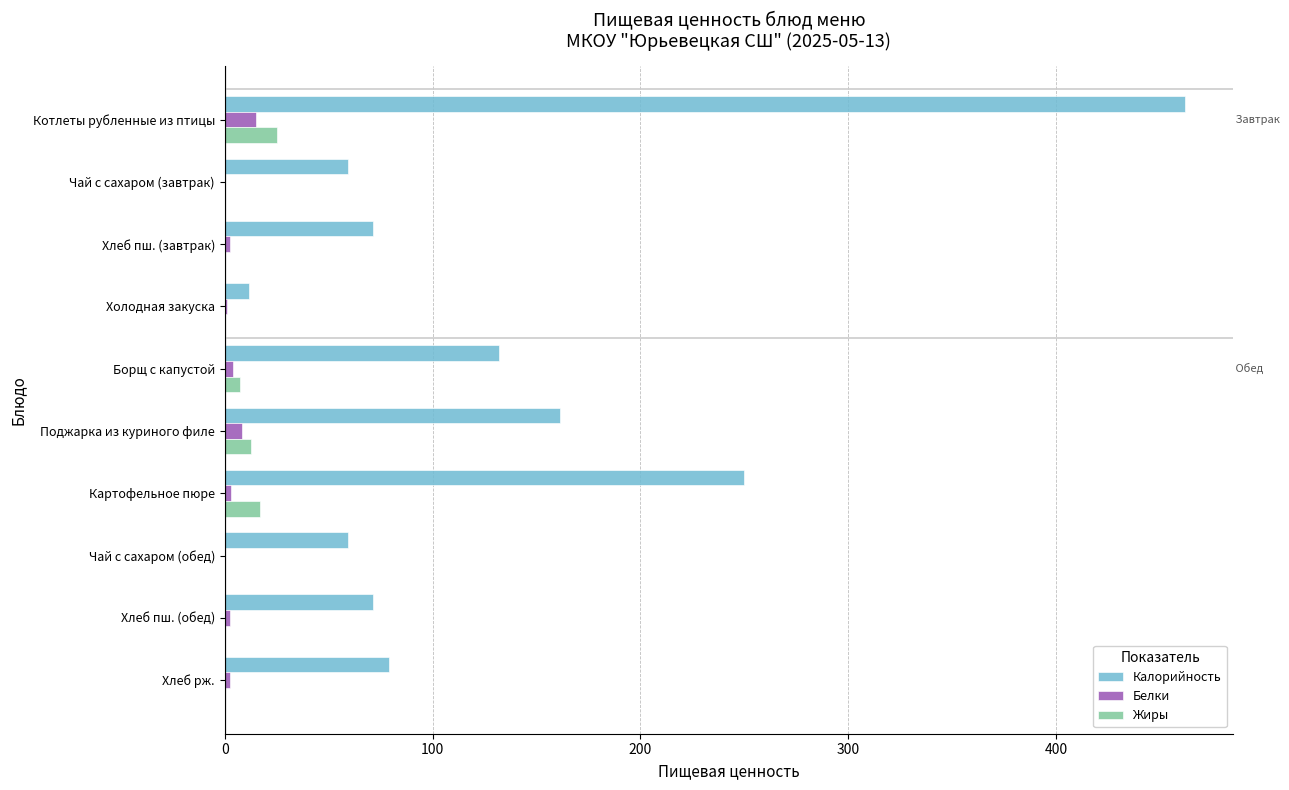

What is the maximum value for Белки?

15.0